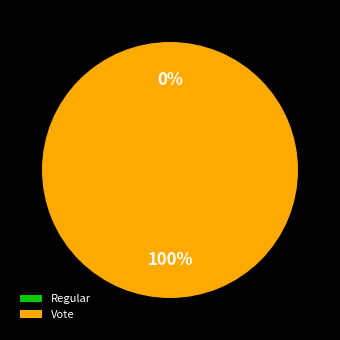

Is it true that Regular is 10% of the pie?

False